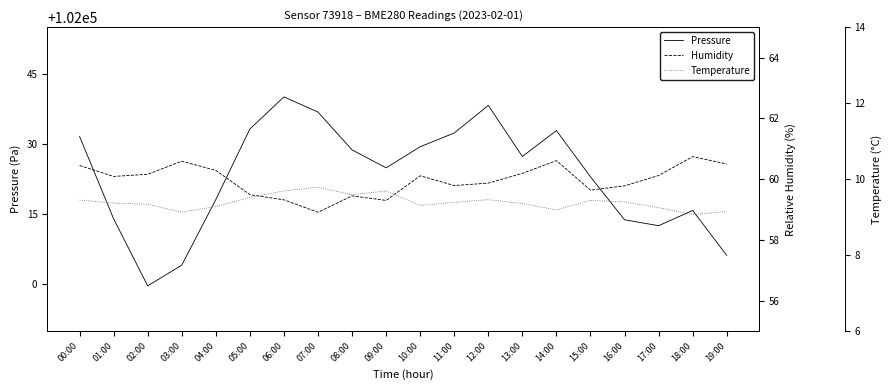

True or false: Temperature and Pressure intersect in this chart.

False